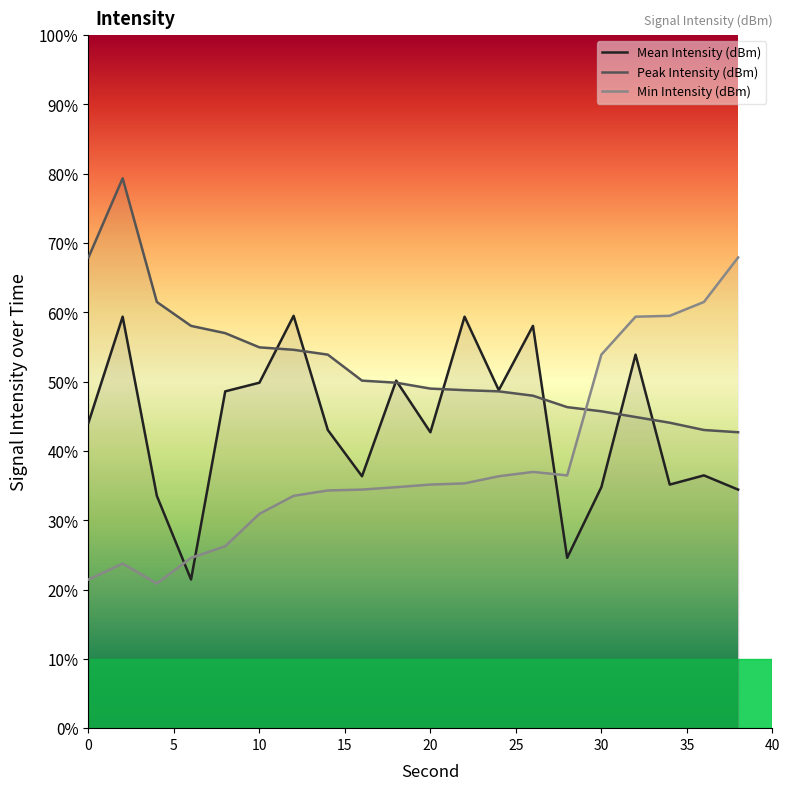

Is it true that Min Intensity (dBm) equals -135.5 at 24?

True